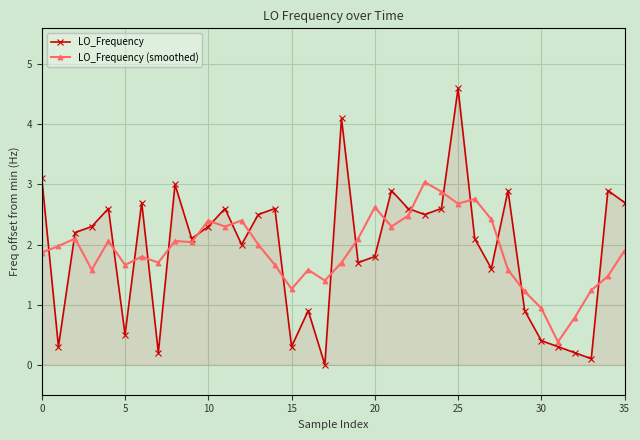

What is the difference between the second highest and second lowest values in the LO_Frequency (smoothed) series?

2.1